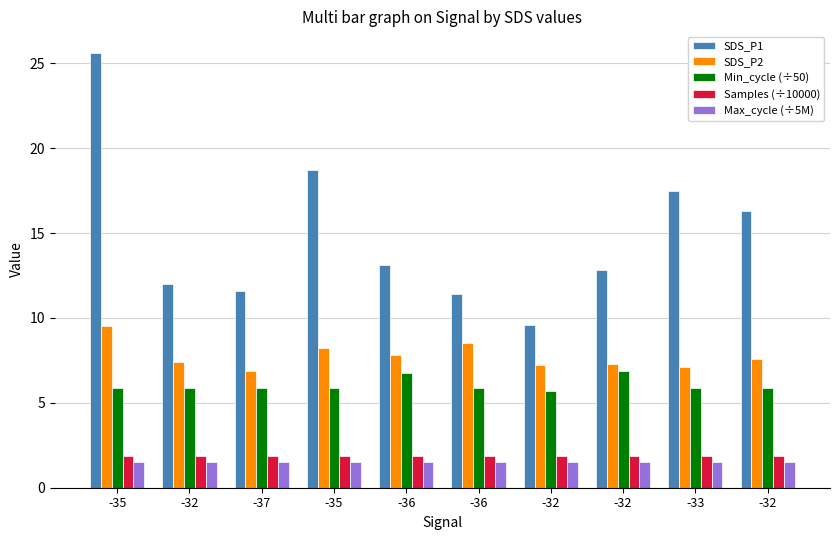

Reading left to right, transcribe all the data shown in this chart.

SDS_P1: -35=25.6	-32=12.0	-37=11.6	-35=18.7	-36=13.1	-36=11.4	-32=9.6	-32=12.8	-33=17.5	-32=16.3
SDS_P2: -35=9.5	-32=7.4	-37=6.9	-35=8.2	-36=7.8	-36=8.5	-32=7.2	-32=7.3	-33=7.1	-32=7.6
Min_cycle (÷50): -35=5.9	-32=5.9	-37=5.9	-35=5.9	-36=6.8	-36=5.9	-32=5.7	-32=6.9	-33=5.9	-32=5.9
Samples (÷10000): -35=1.9	-32=1.9	-37=1.8	-35=1.9	-36=1.9	-36=1.9	-32=1.9	-32=1.9	-33=1.9	-32=1.9
Max_cycle (÷5M): -35=1.5	-32=1.5	-37=1.5	-35=1.5	-36=1.5	-36=1.5	-32=1.5	-32=1.5	-33=1.5	-32=1.5